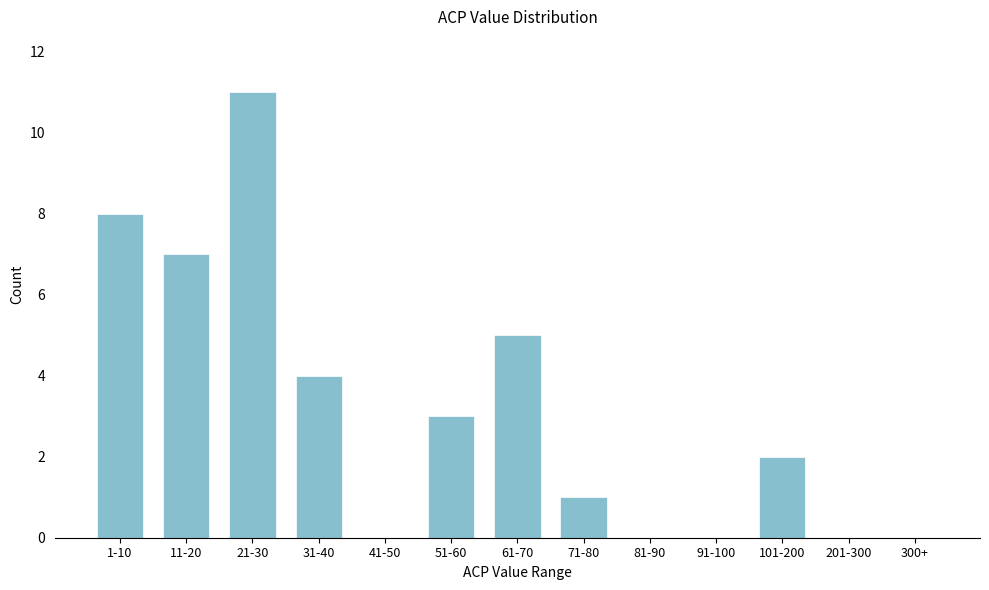

Reading right to left, extract all data points from this chart.

300+=0	201-300=0	101-200=2	91-100=0	81-90=0	71-80=1	61-70=5	51-60=3	41-50=0	31-40=4	21-30=11	11-20=7	1-10=8